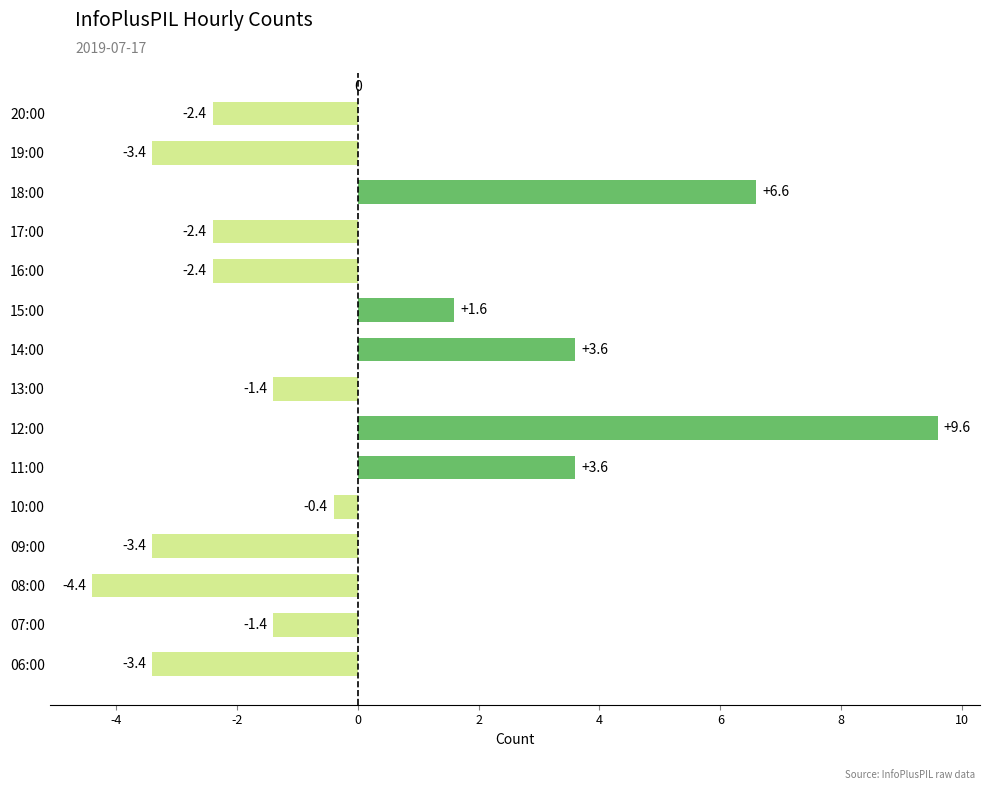

What is the difference between the values at 14:00 and 08:00?

8.0